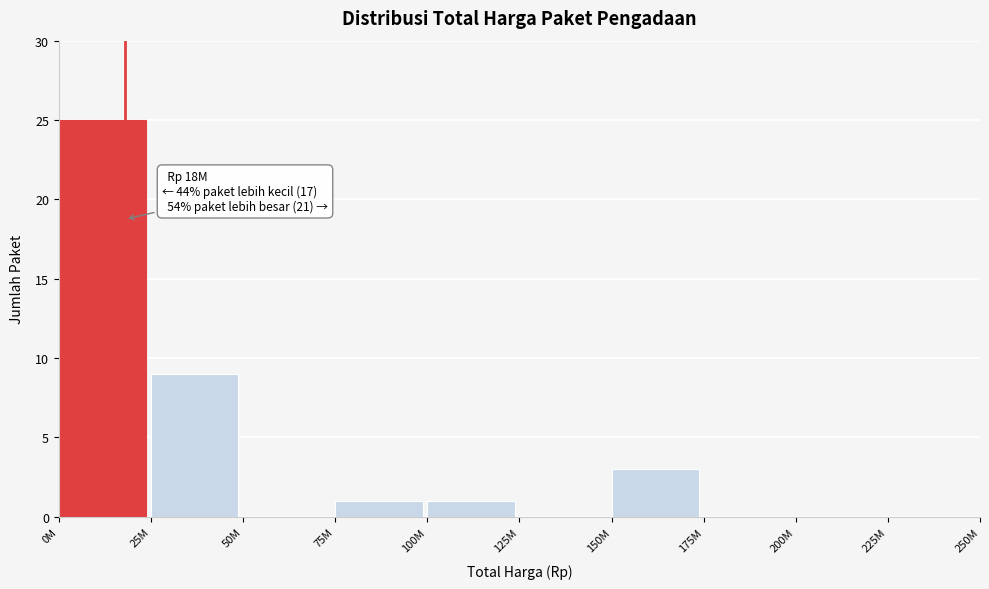

Reading left to right, what are all the values shown in this chart?

0M=25	25M=9	50M=0	75M=1	100M=1	125M=0	150M=3	175M=0	200M=0	225M=0